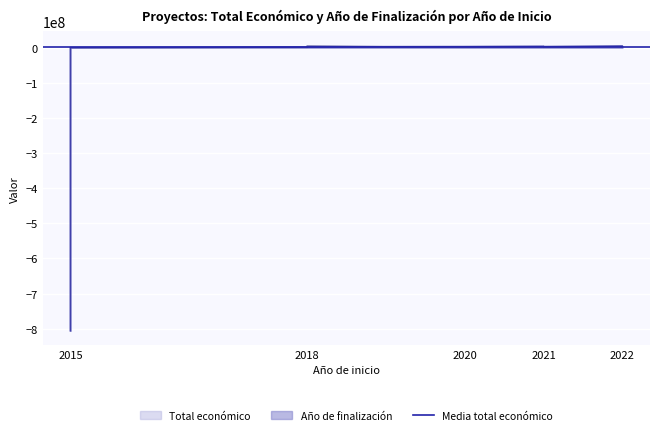

What is the spread (max minus min) of values at 2021?

1393721